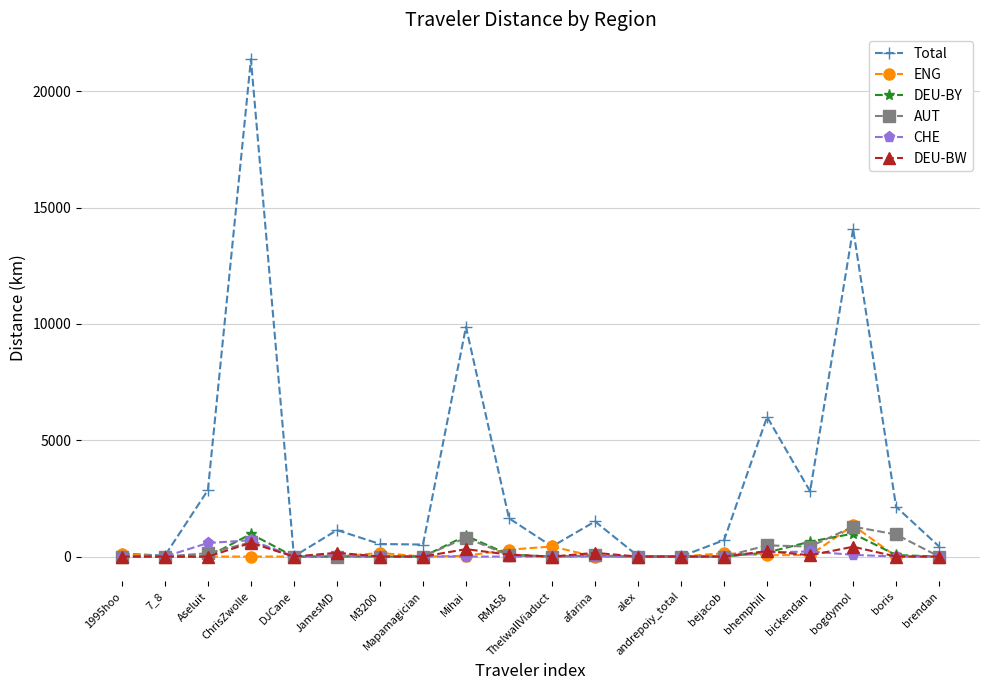

What is the label of the 4th point from the right?

bickendan